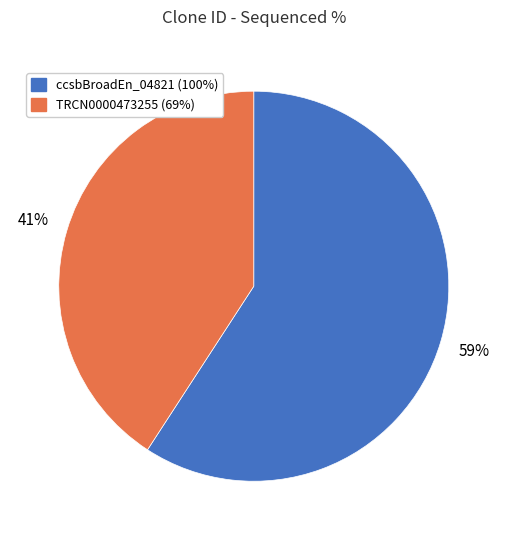

To the nearest percent, what is the difference between the largest and smallest slice percentages?

18%